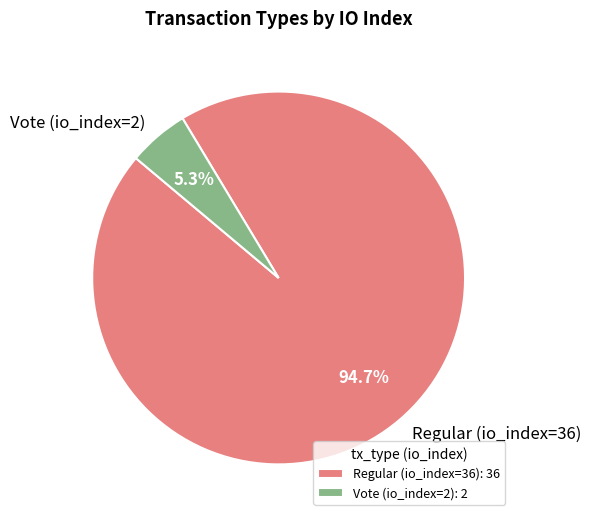

Does any single category account for the majority?

Yes